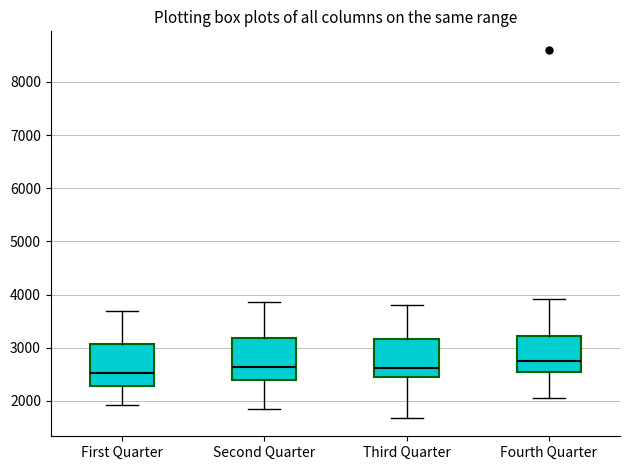

Reading left to right, read every box against the y-axis: the position of its median line, the range the box covers, and the ends of its whiskers. The values are not printed on the chart, so give them approximately, as read against the axis.

First Quarter: median 2500, box 2300 to 3100, whiskers 1900 to 3700
Second Quarter: median 2600, box 2400 to 3200, whiskers 1800 to 3900
Third Quarter: median 2600, box 2400 to 3200, whiskers 1700 to 3800
Fourth Quarter: median 2800, box 2500 to 3200, whiskers 2000 to 3900